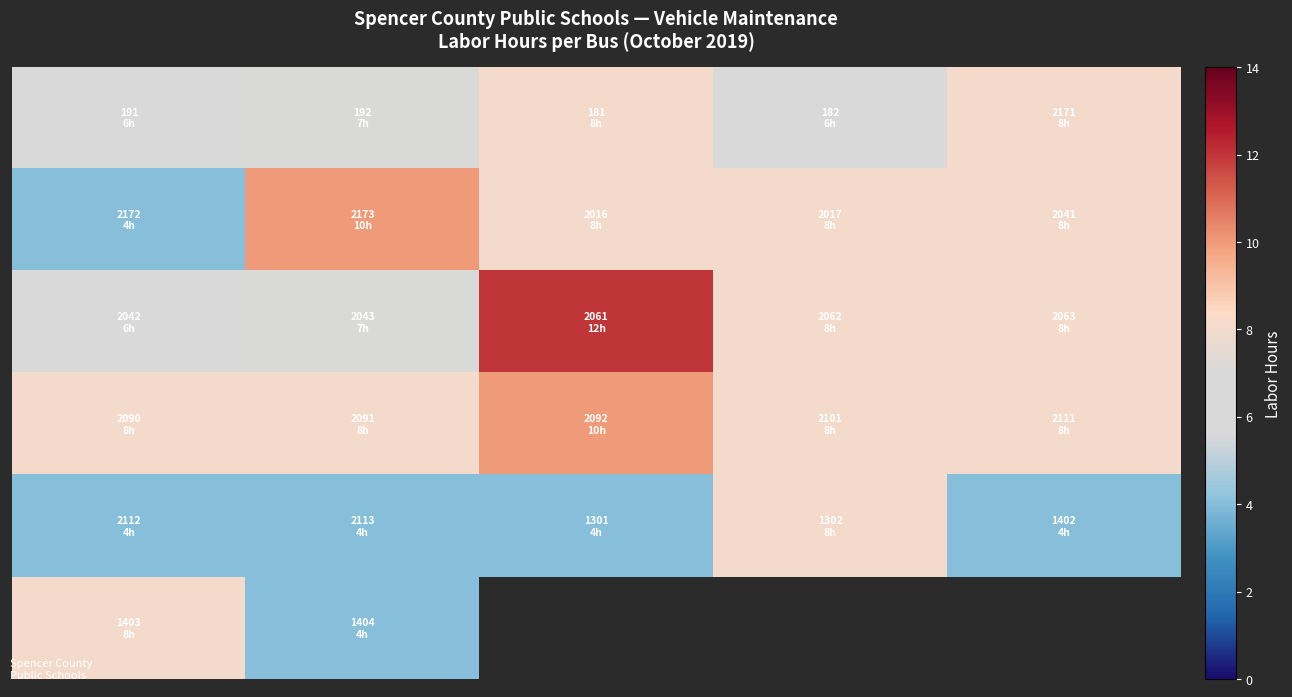

How many distinct data groups are displayed?

6